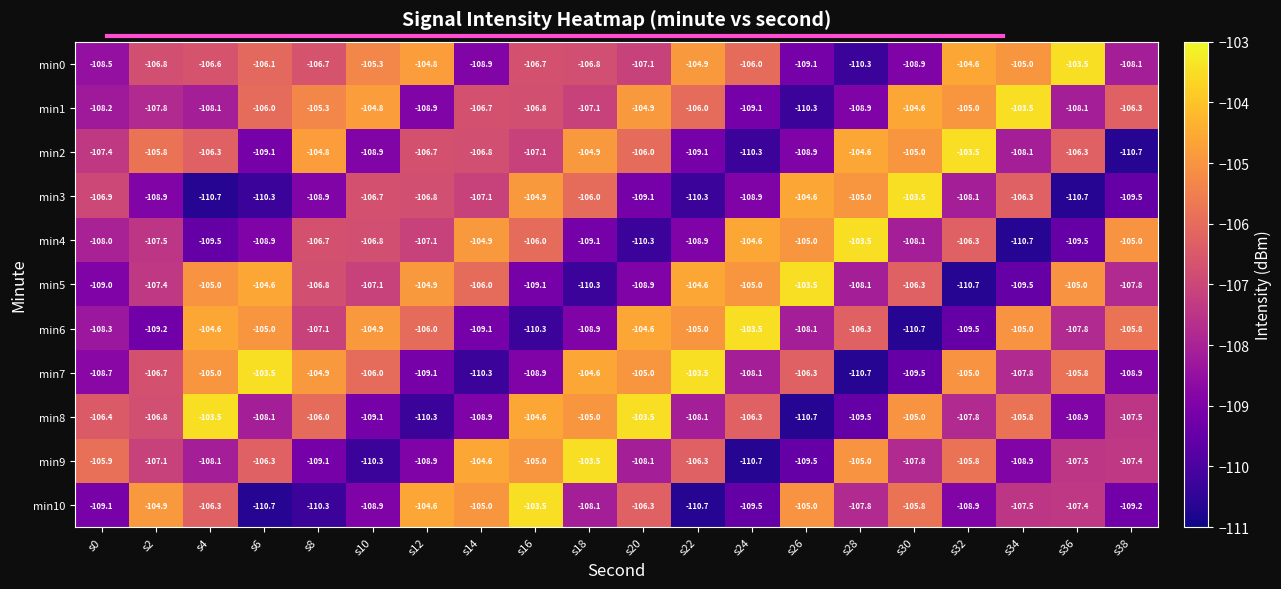

What is the spread (max minus min) of values at s4?

7.2